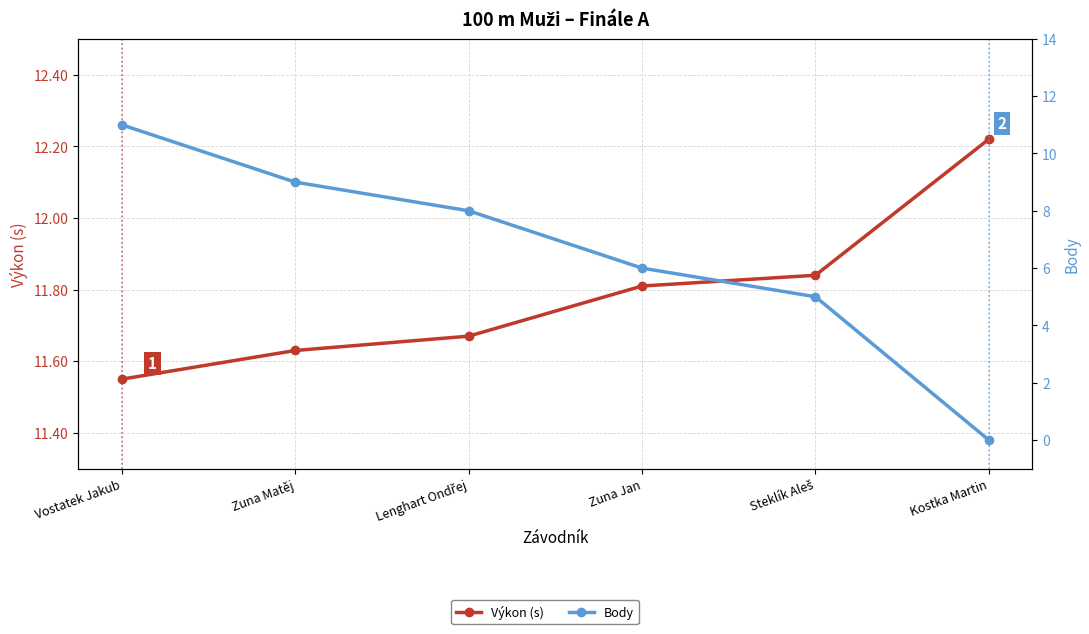

Reading right to left, what are all the values shown in this chart?

Výkon (s): Kostka Martin=12.2	Steklík Aleš=11.8	Zuna Jan=11.8	Lenghart Ondřej=11.7	Zuna Matěj=11.6	Vostatek Jakub=11.6
Body: Kostka Martin=0.0	Steklík Aleš=5.0	Zuna Jan=6.0	Lenghart Ondřej=8.0	Zuna Matěj=9.0	Vostatek Jakub=11.0